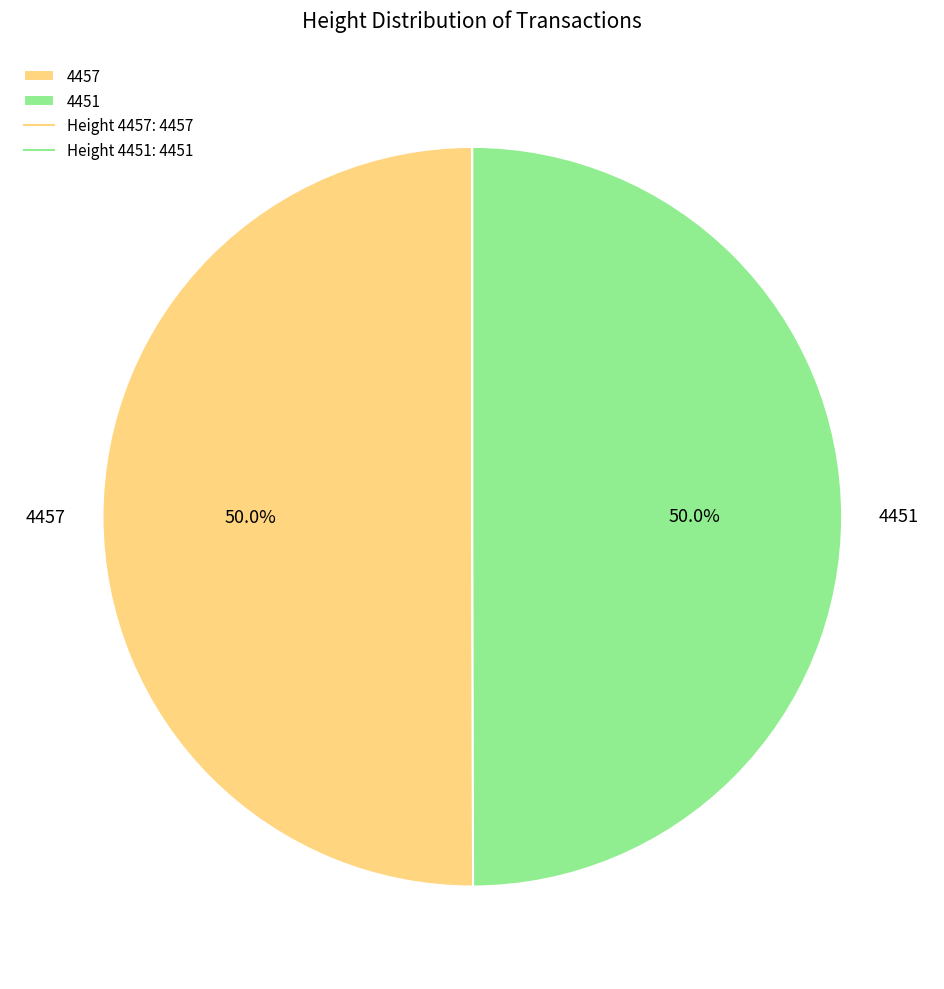

What portion of the pie excludes 4457?

50.0%